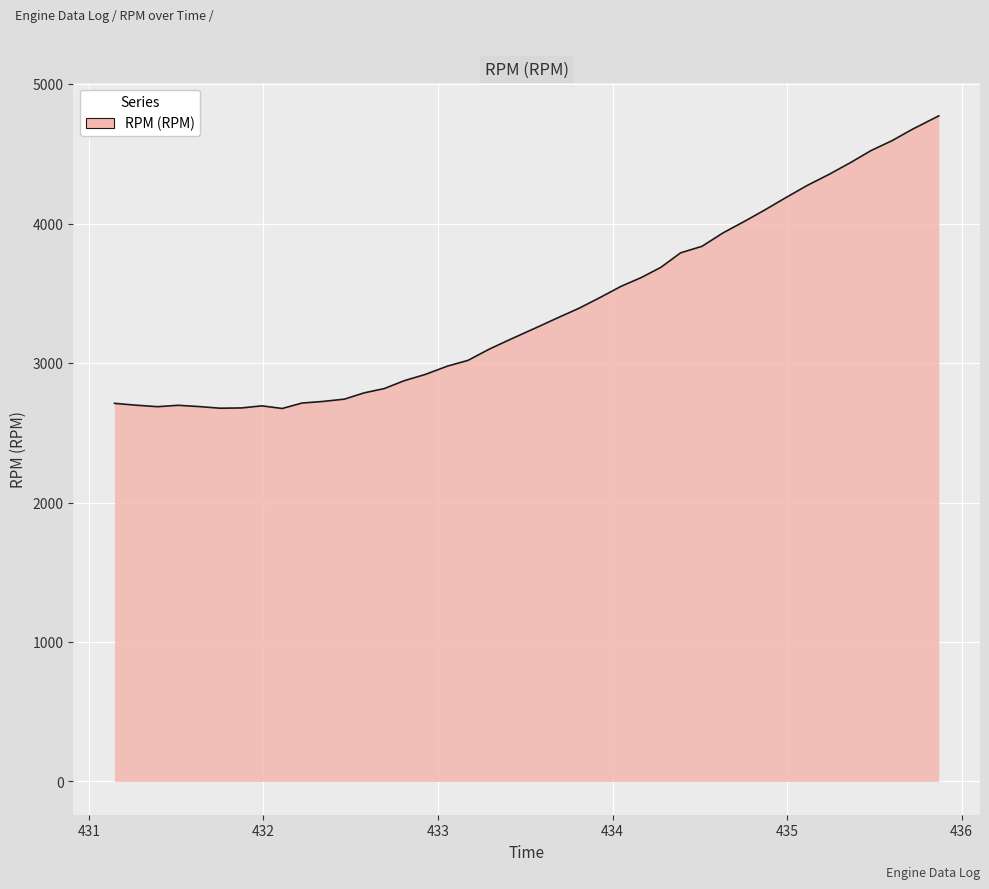

What is the difference between the maximum and minimum values?

2098